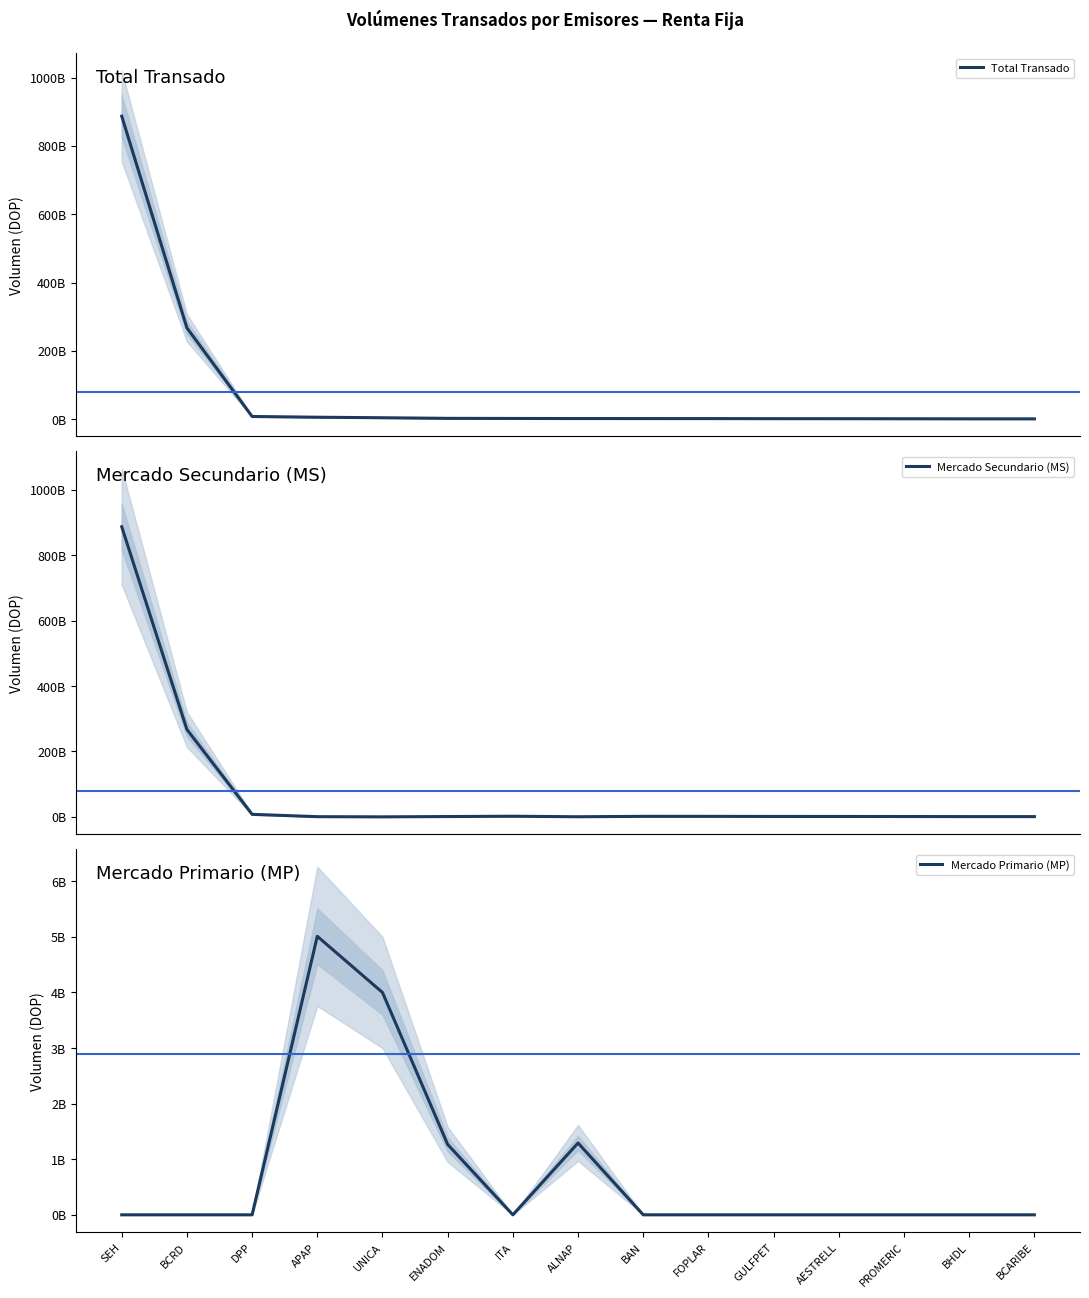

At how many categories does at least one series exceed 293060183428?

1